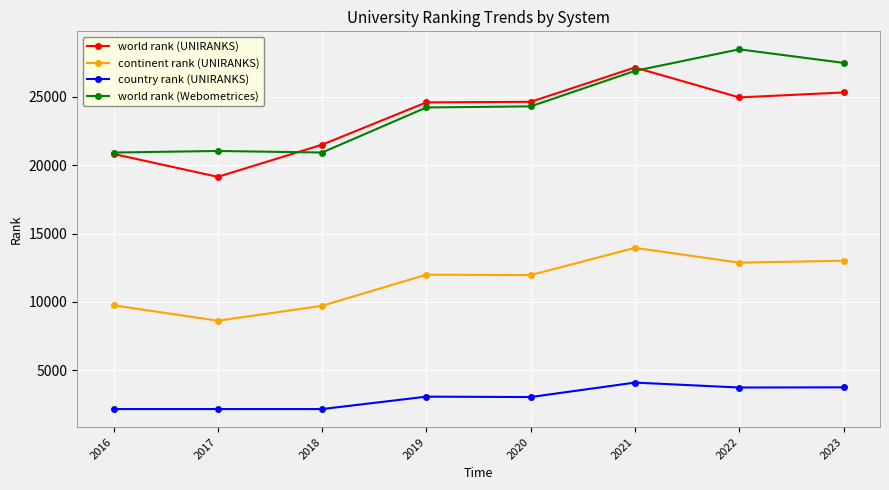

True or false: continent rank (UNIRANKS) and country rank (UNIRANKS) intersect in this chart.

False